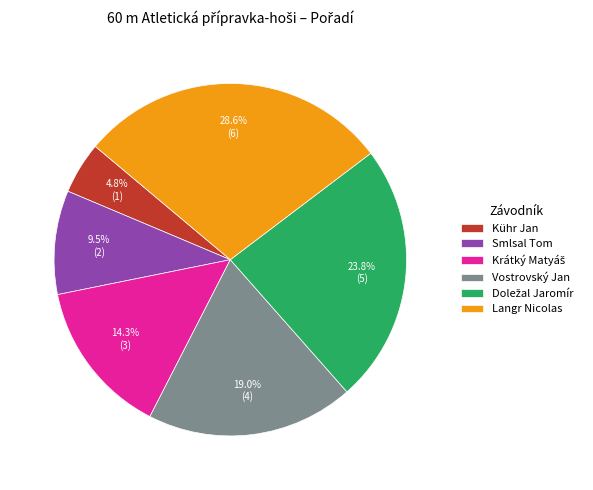

Does Kühr Jan represent more than half of the total?

No